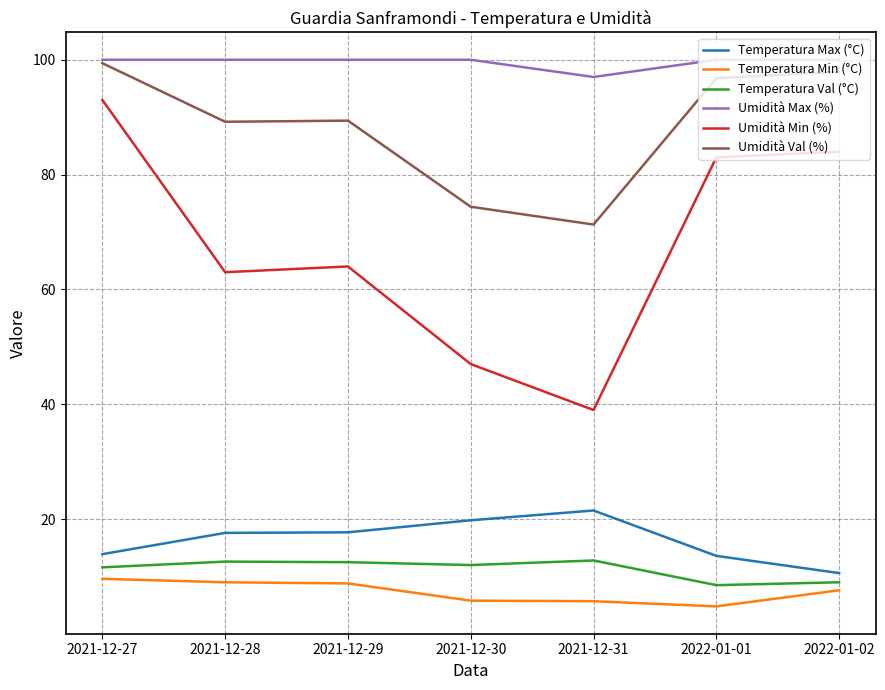

What is the difference between the maximum and minimum values in the Umidità Max (%) series?

3.0